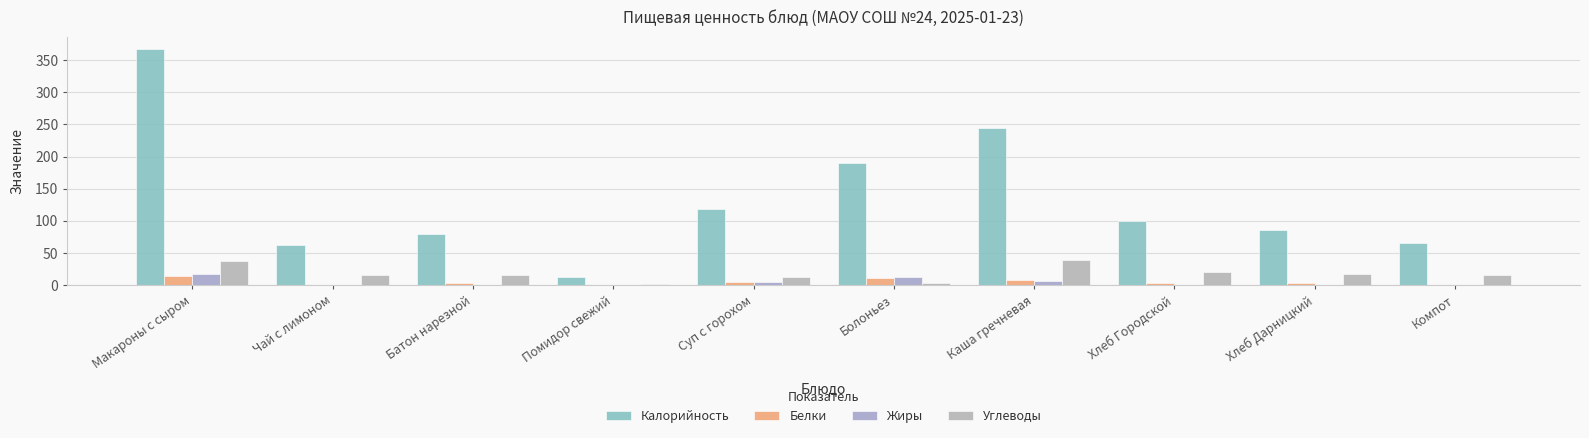

What is the label of the 2nd bar from the left?

Чай с лимоном